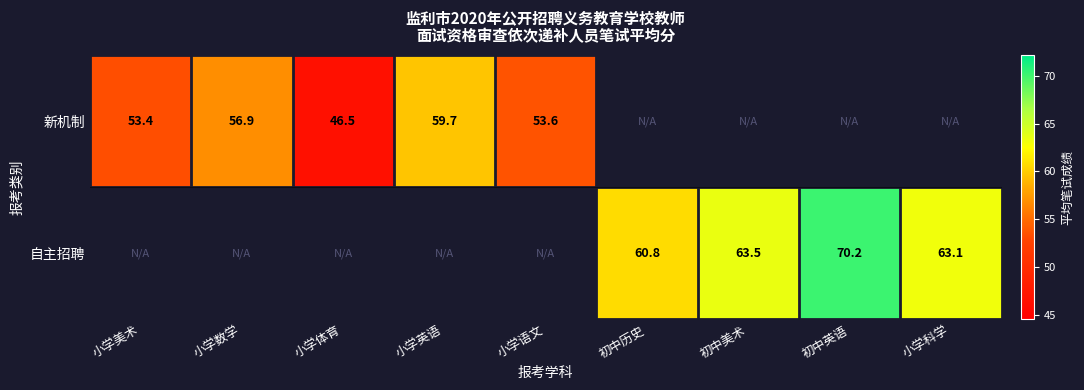

At how many categories does at least one series exceed 20?

9